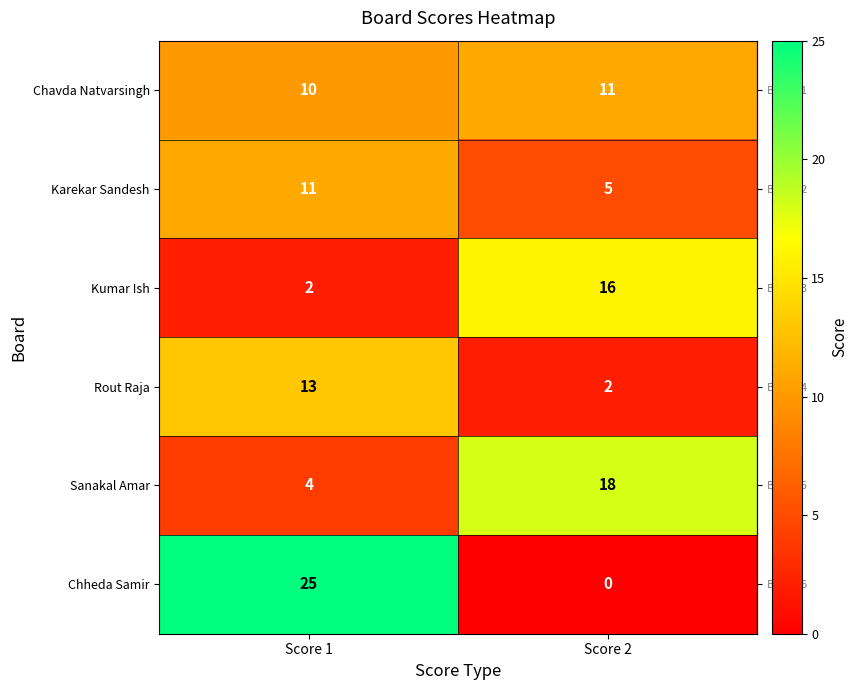

At which category is the sum across all series the highest?

Score 1